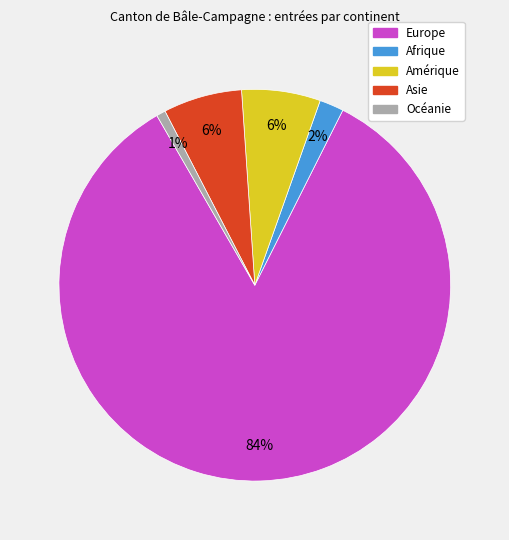

Is there any slice that represents more than half of the pie?

Yes